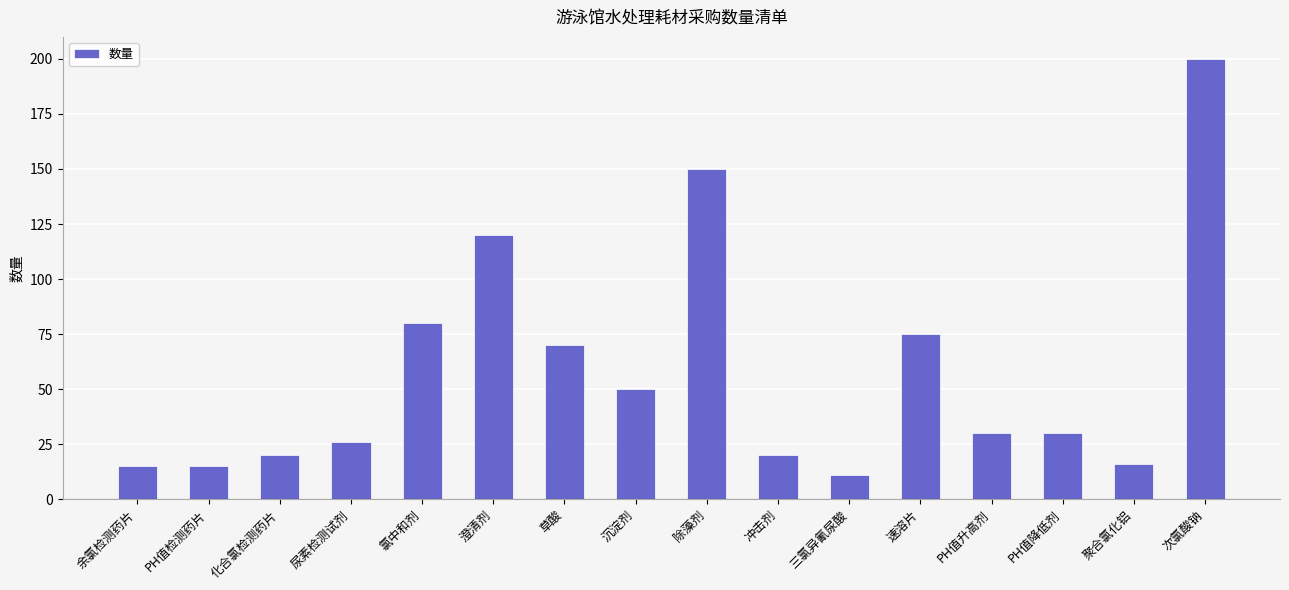

What is the smallest value displayed?

11